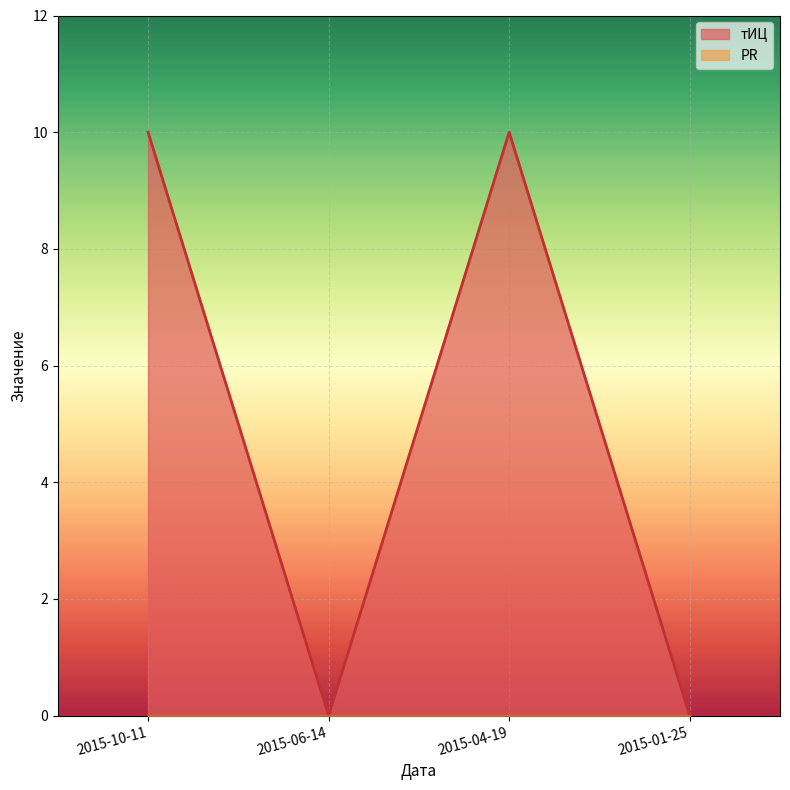

How many values are between 0 and 10?

4